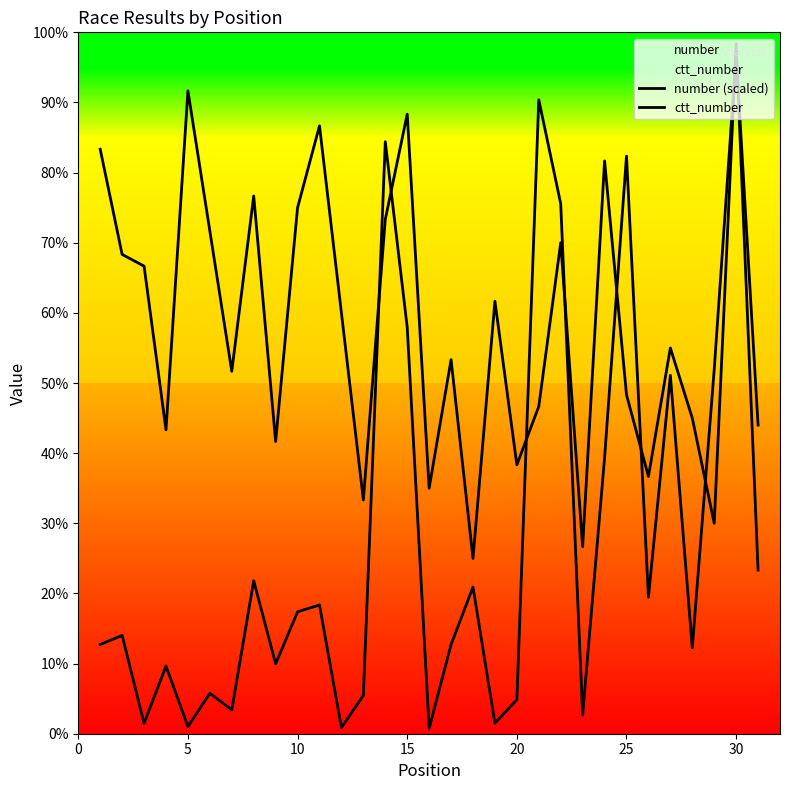

How many lines are shown in the chart?

2